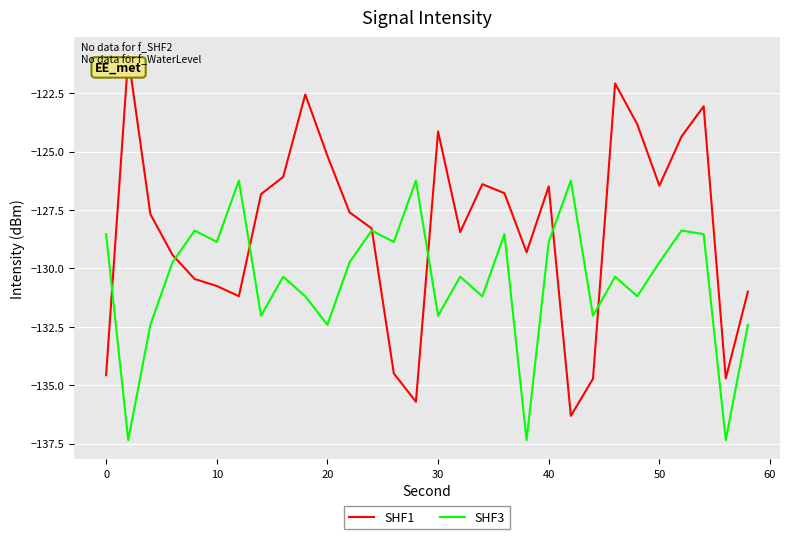

Rank the series by their maximum value, from highest to lowest.

SHF1, SHF3